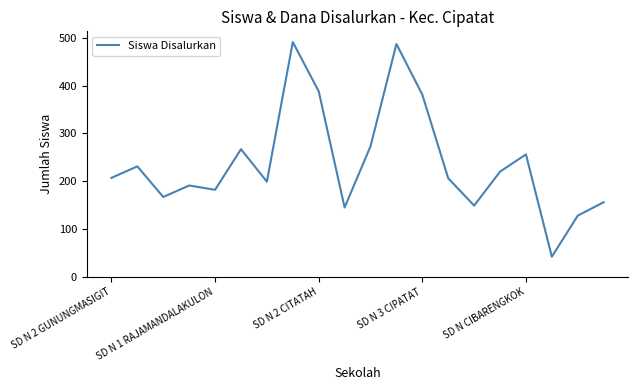

What is the maximum value shown in the chart?

491